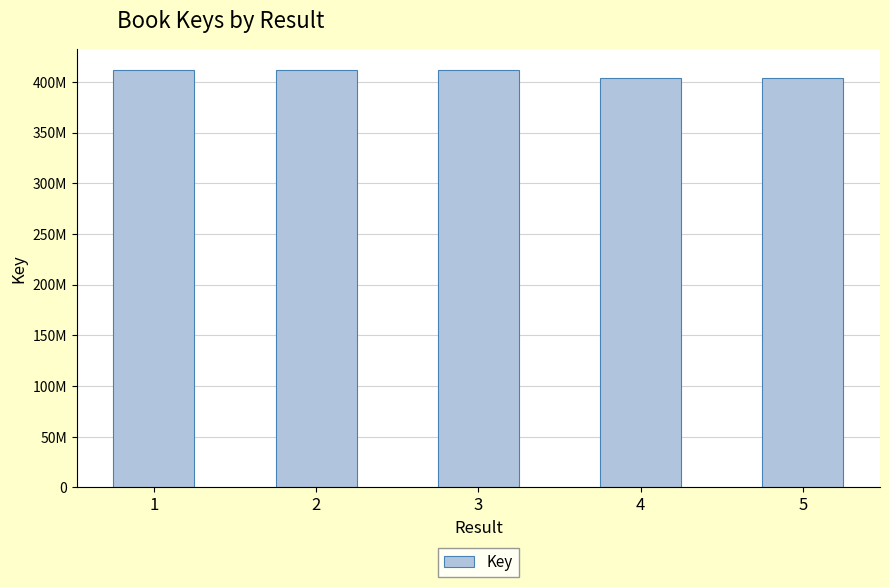

What is the greatest value displayed?

412286954